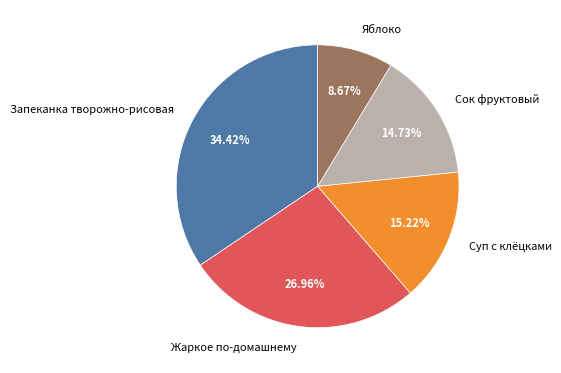

Is Суп с клёцками the majority of the pie?

No